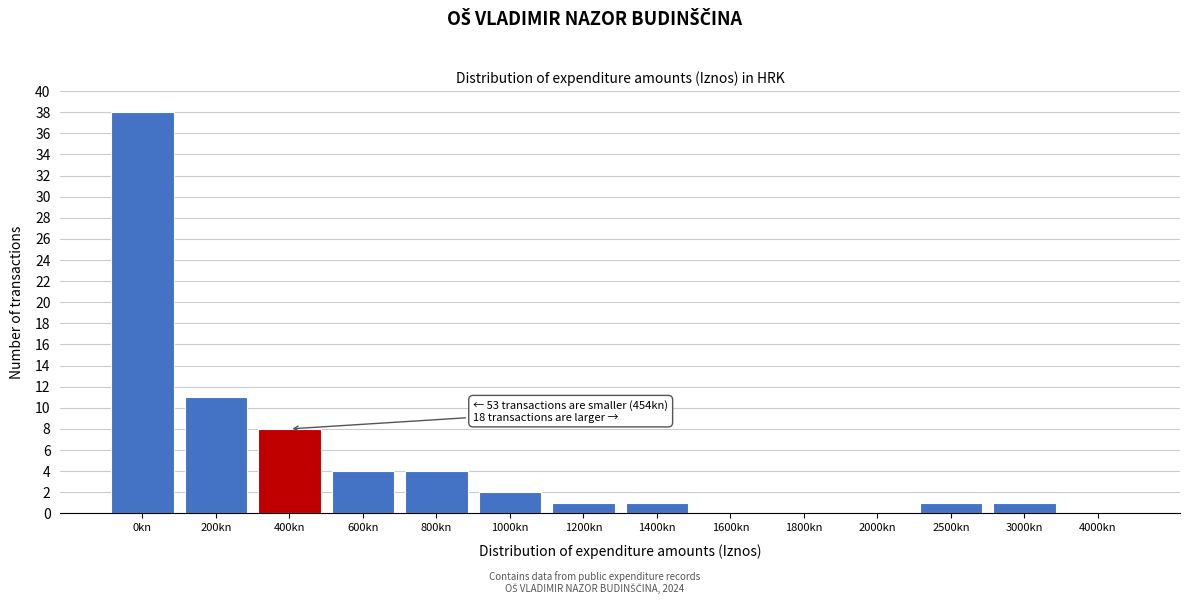

Reading right to left, extract all data points from this chart.

4000kn=0	3000kn=1	2500kn=1	2000kn=0	1800kn=0	1600kn=0	1400kn=1	1200kn=1	1000kn=2	800kn=4	600kn=4	400kn=8	200kn=11	0kn=38